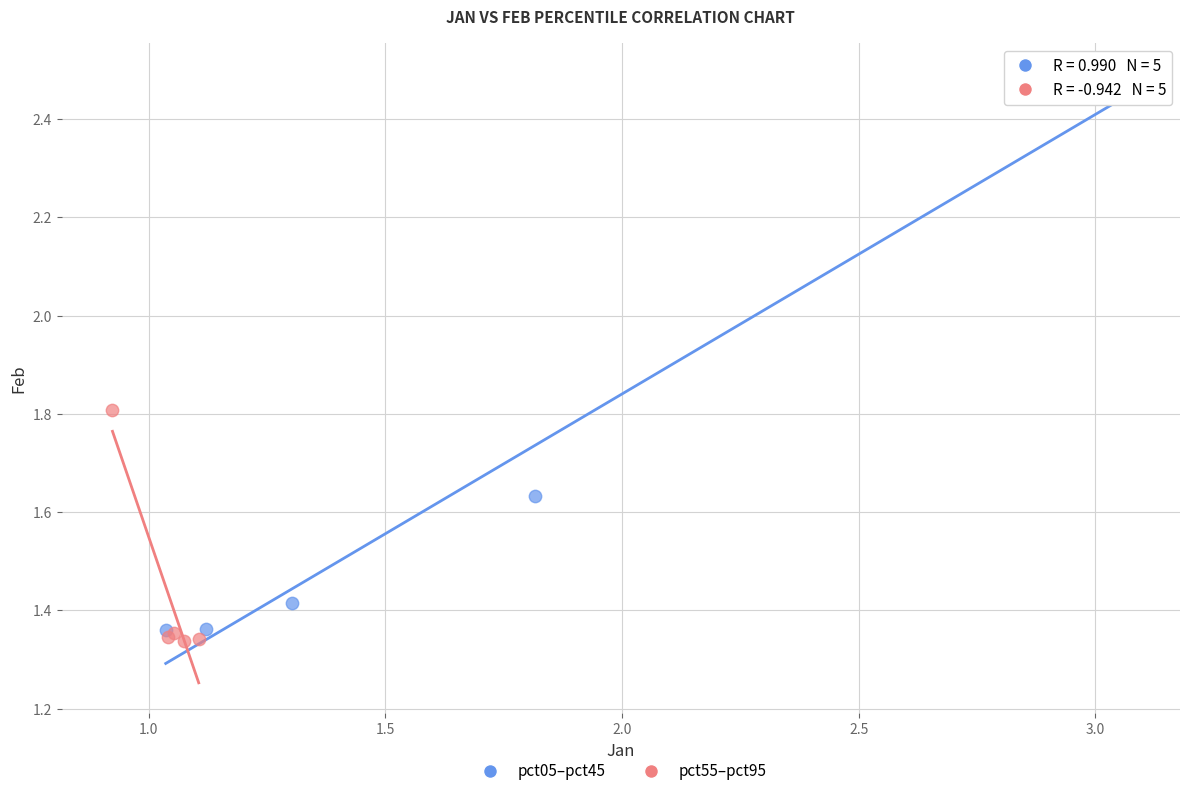

Which series reaches the maximum Y coordinate?

pct05–pct45